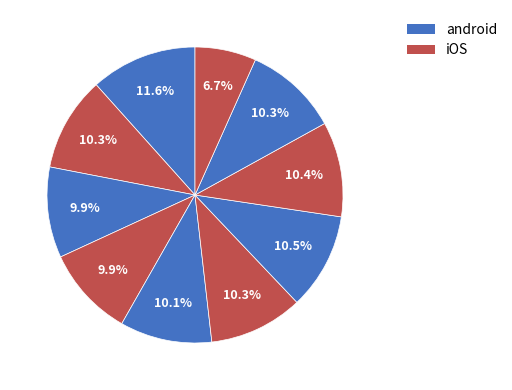

Count the number of slices in the pie.

10